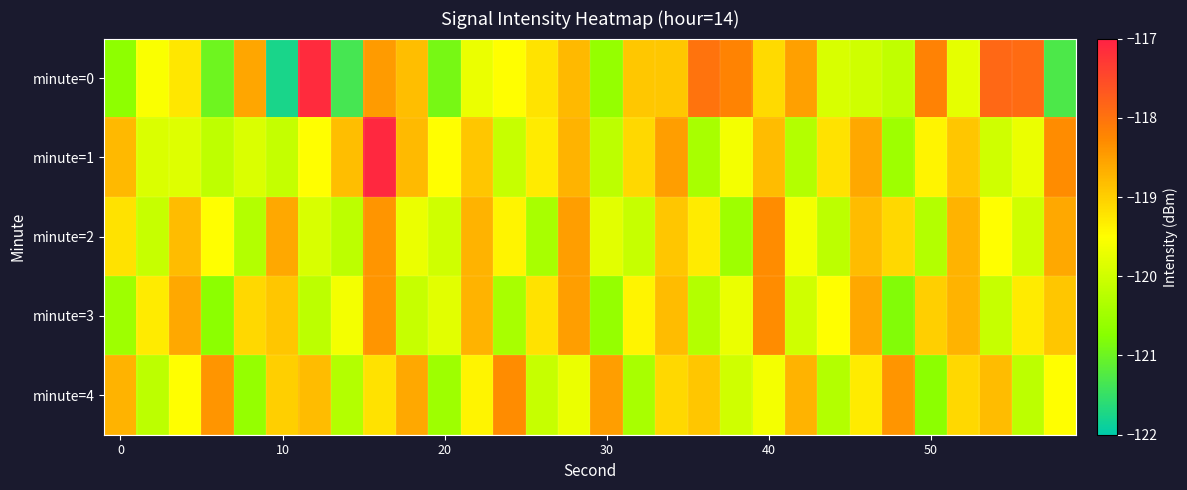

Count the number of categories in the chart.

30